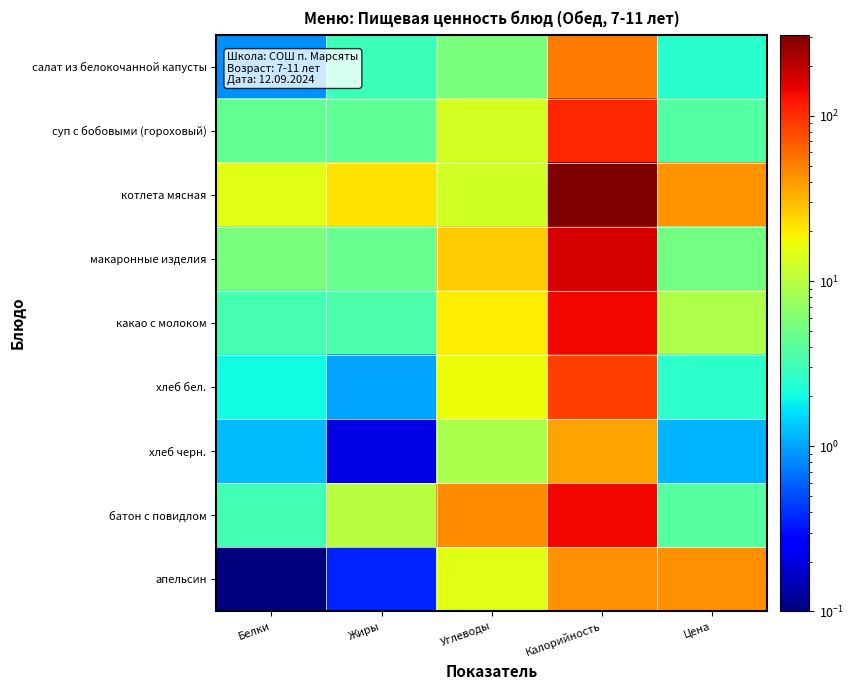

Rank the series at Углеводы from lowest to highest value.

салат из белокочанной капусты, хлеб черн., котлета мясная, суп с бобовыми (гороховый), апельсин, хлеб бел., какао с молоком, макаронные изделия, батон с повидлом